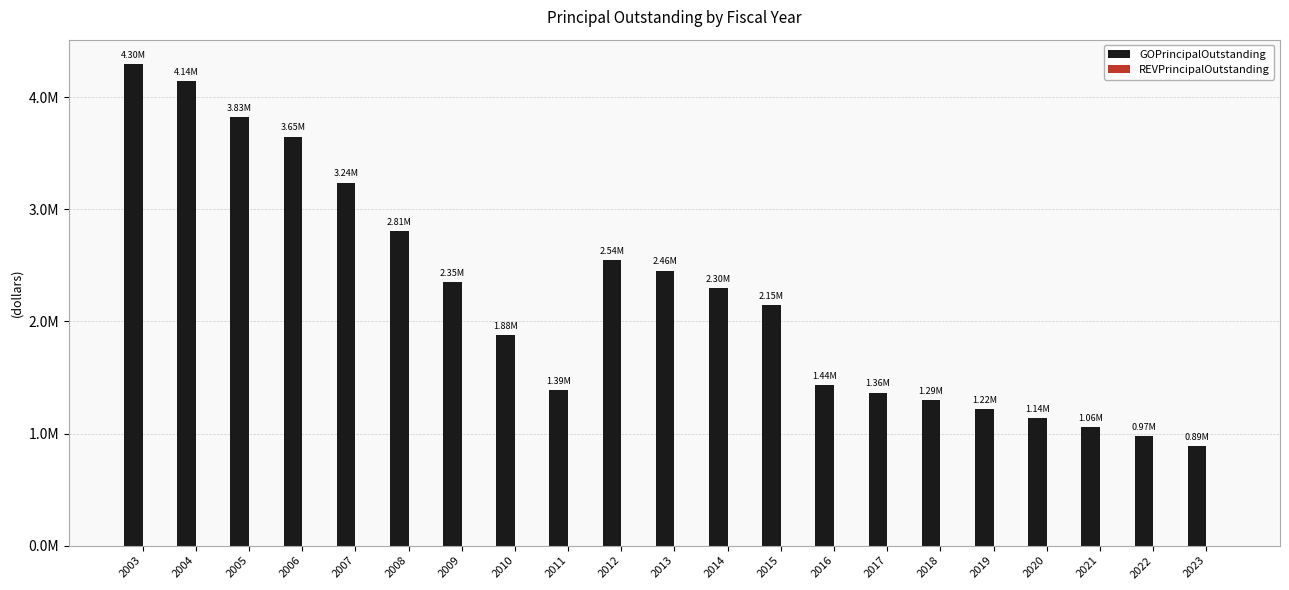

Between 2003 and 2005, which is larger?

2003